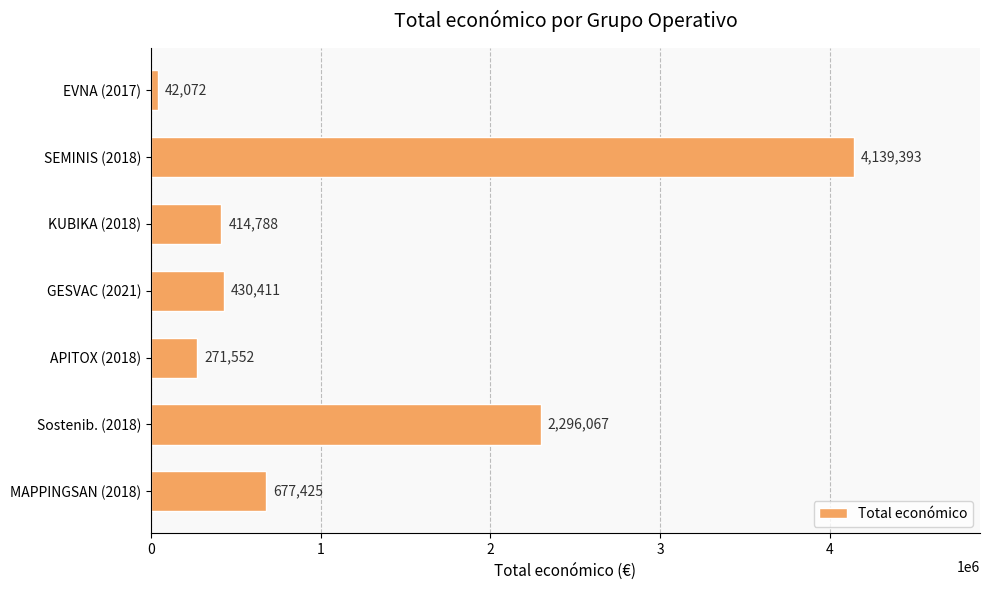

Is it true that the value at KUBIKA (2018) is 157218?

False